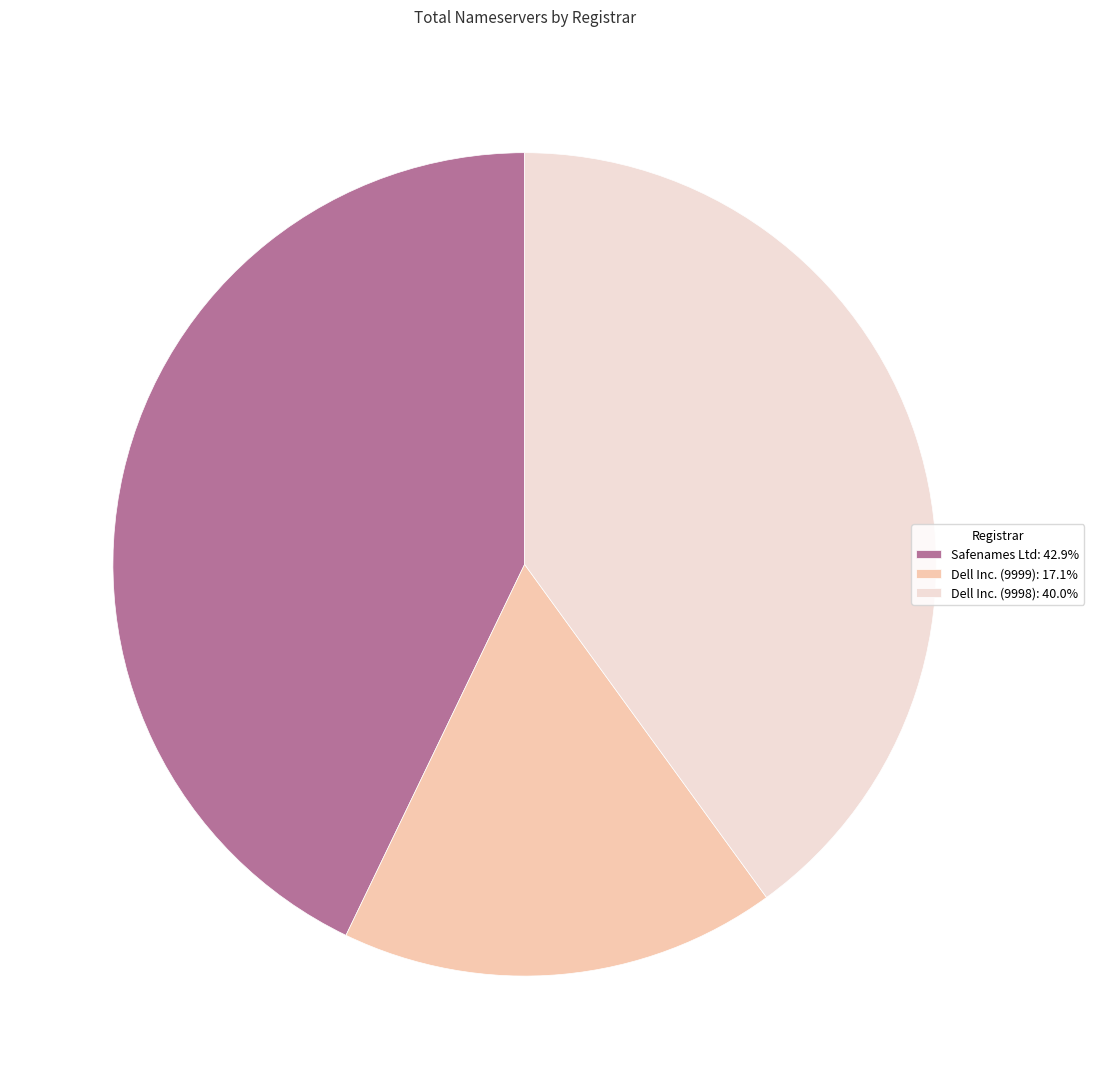

What is the ratio of the value at Safenames Ltd: 42.9% to the value at Dell Inc. (9998): 40.0%?

1.1